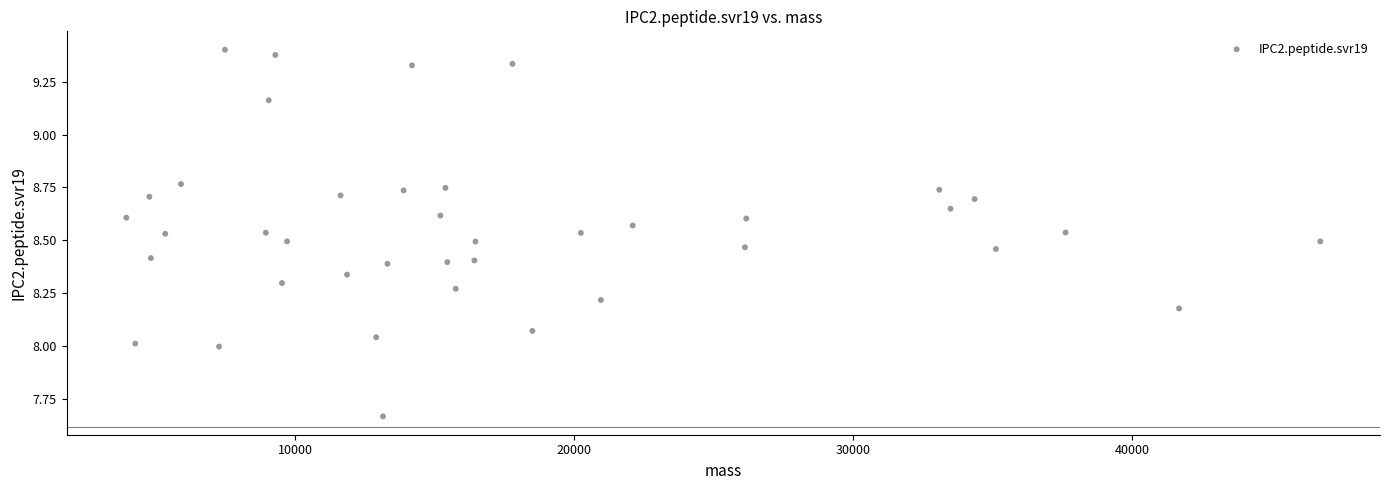

What is the range of X values (max minus min)?

42791.6